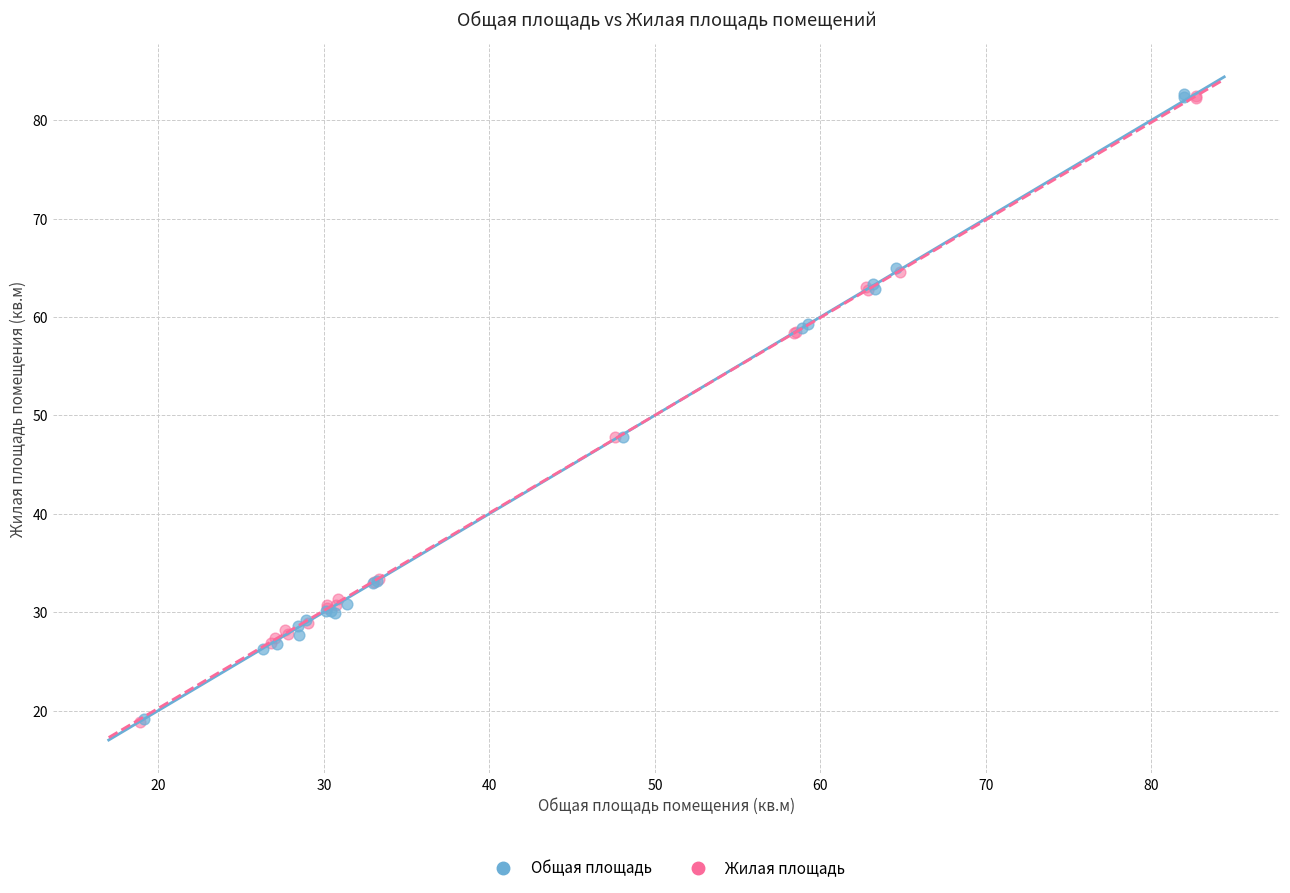

What are all the series names shown in the legend?

Общая площадь, Жилая площадь